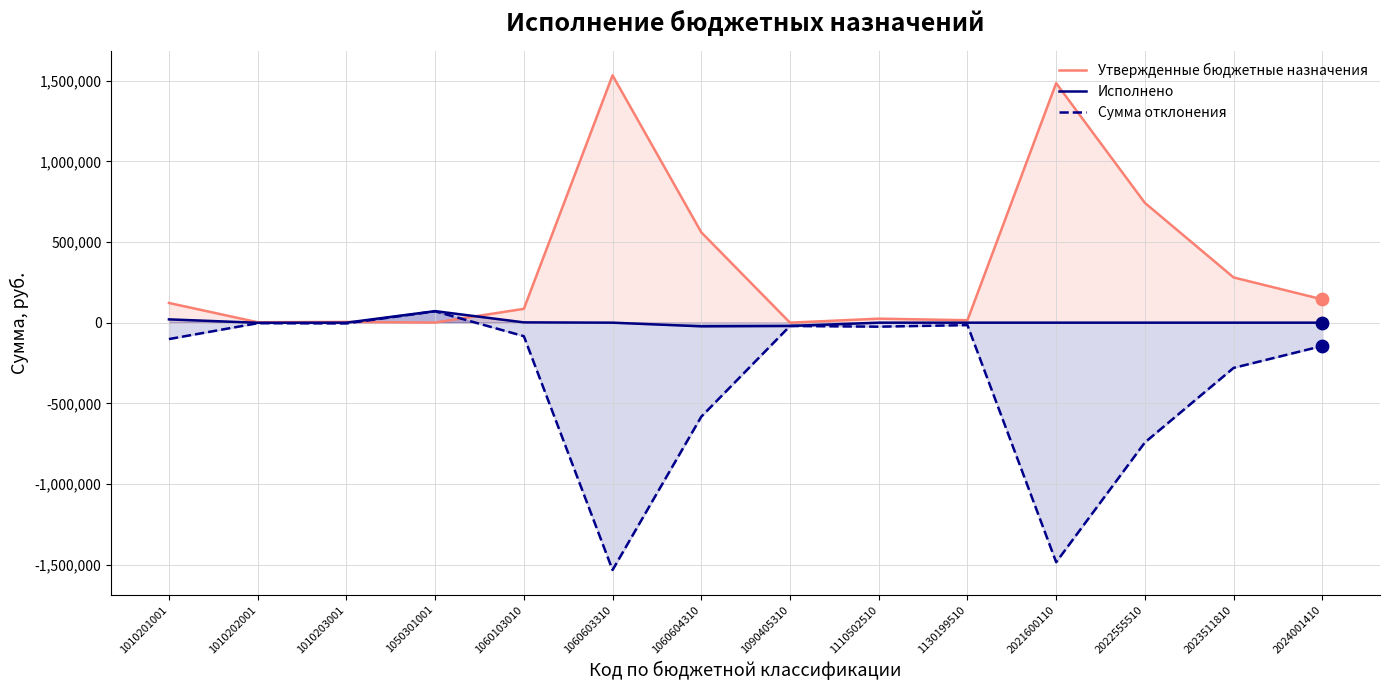

Which series contains the lowest Y value?

Сумма отклонения